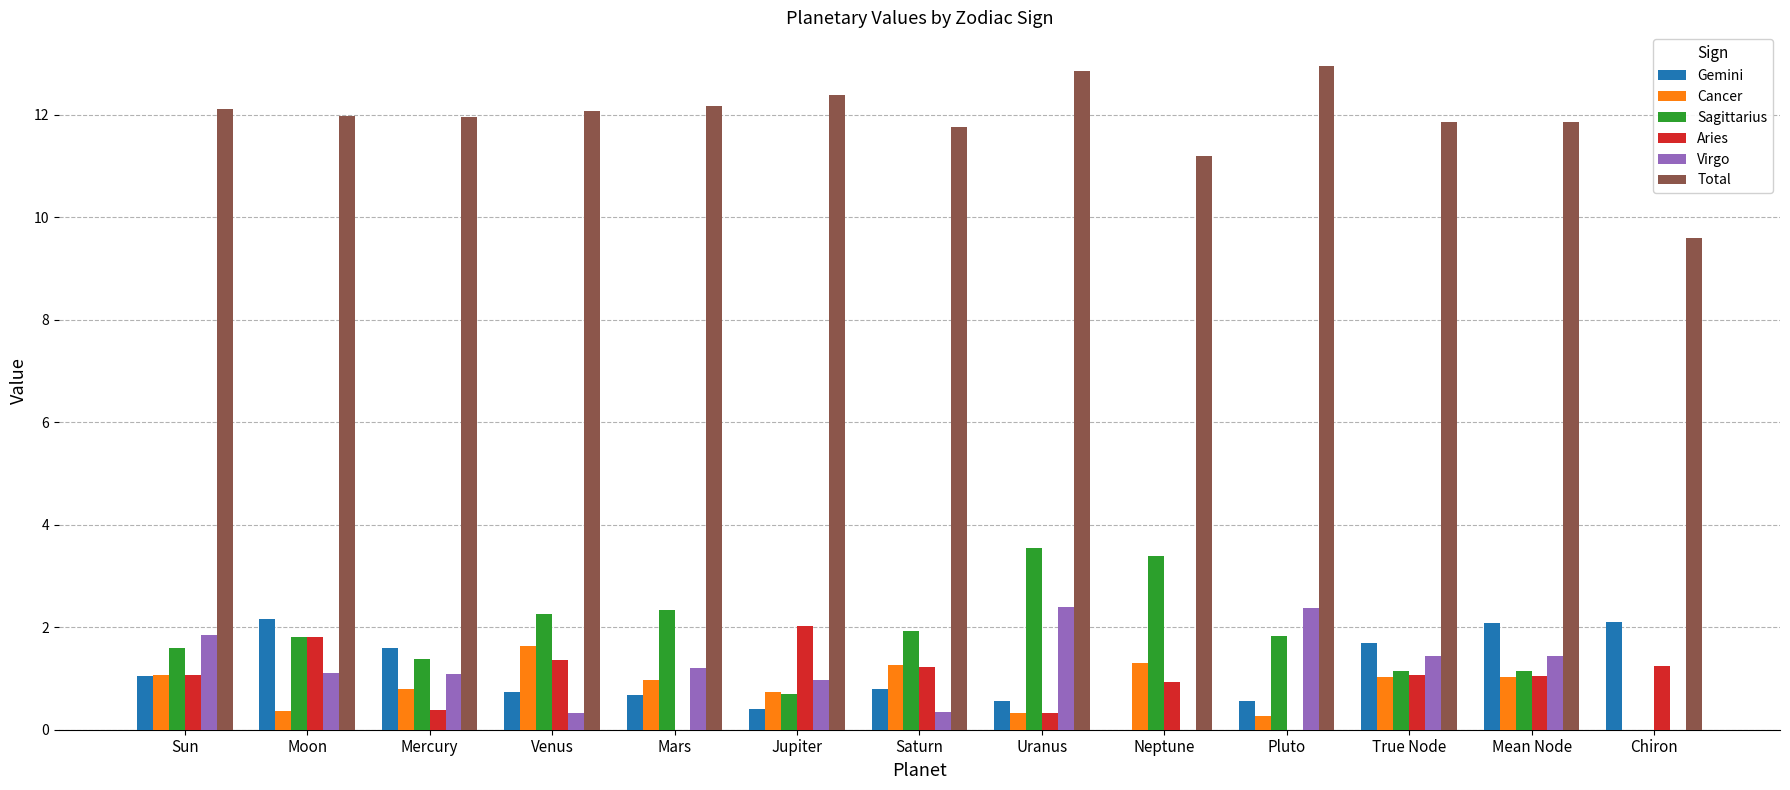

True or false: Virgo has a value of 0.3 at Venus.

True